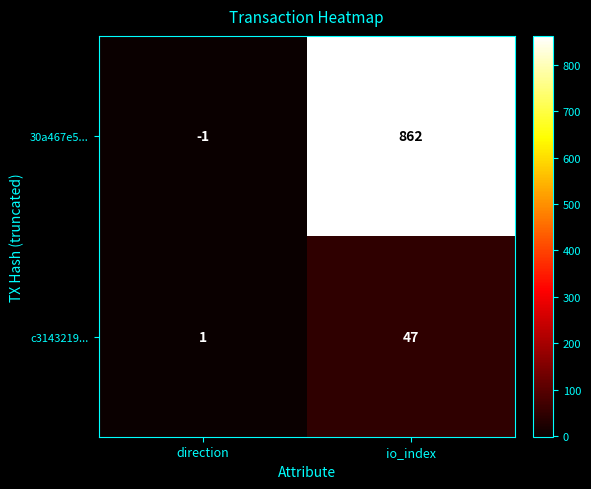

What is the difference between the highest and lowest values at io_index?

815